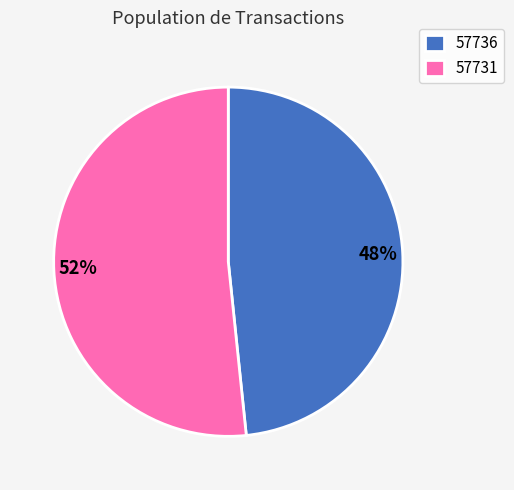

Which slice represents more than half of the pie?

57731